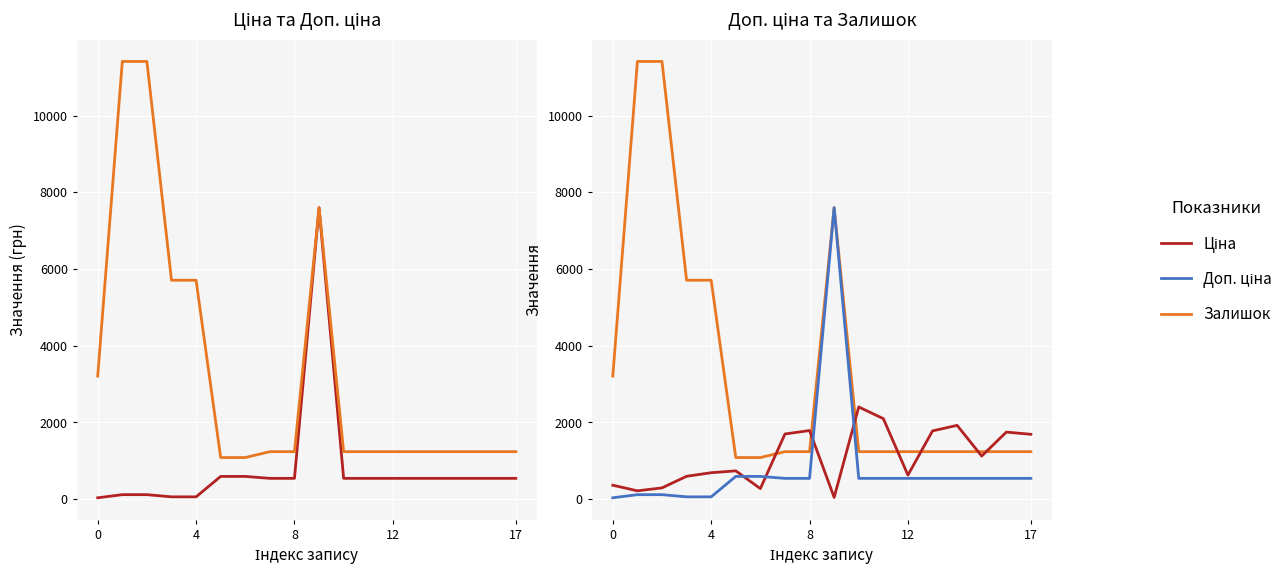

What is the difference between the maximum and second lowest values in the Ціна series?

7539.5